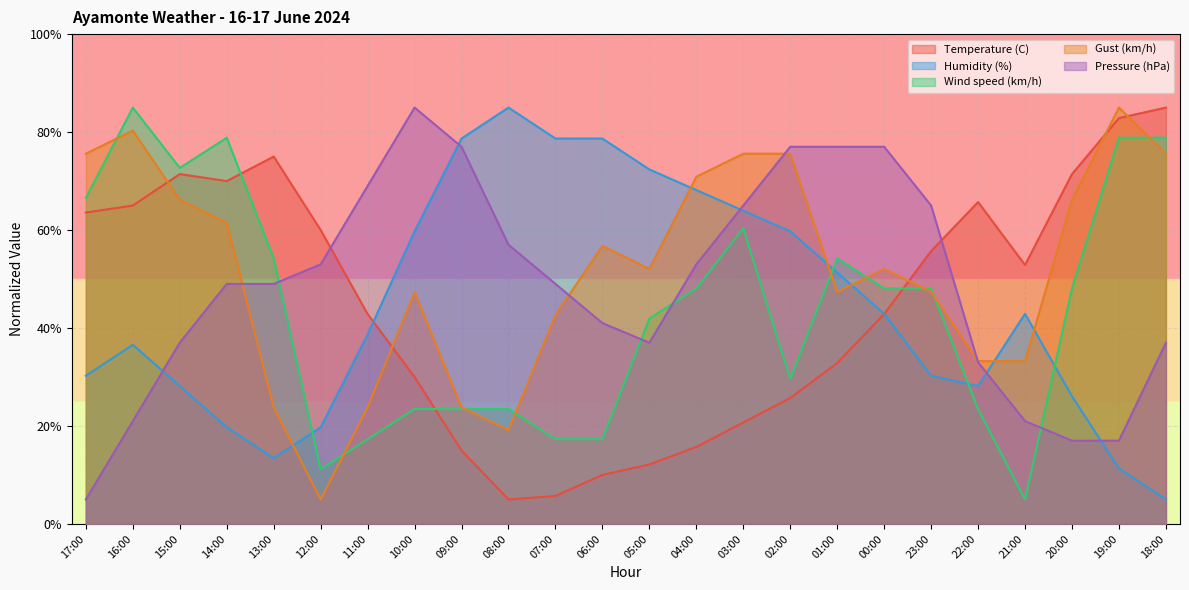

How many lines are shown in the chart?

5